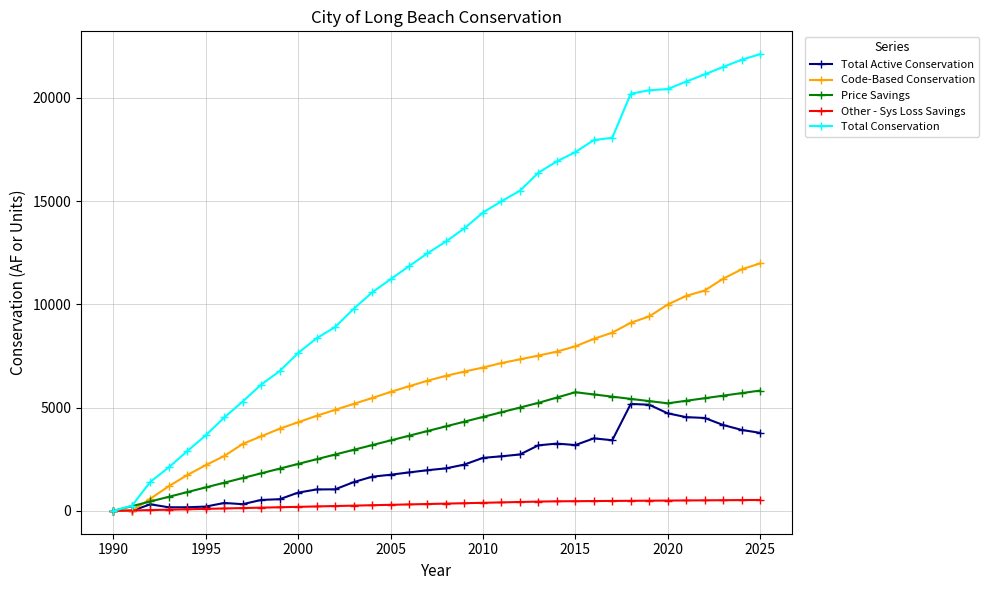

What is the value of the Code-Based Conservation point at the 5th from the left?

1734.1